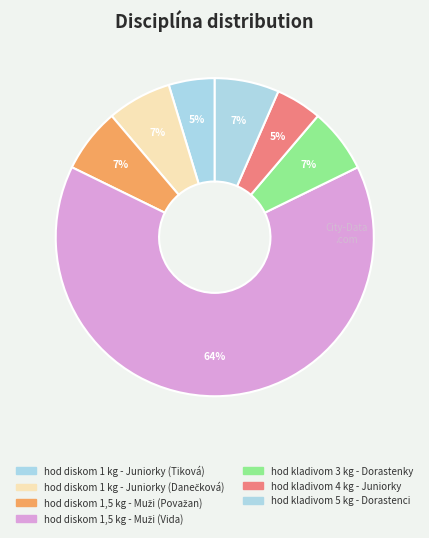

How many segments does this pie chart have?

7